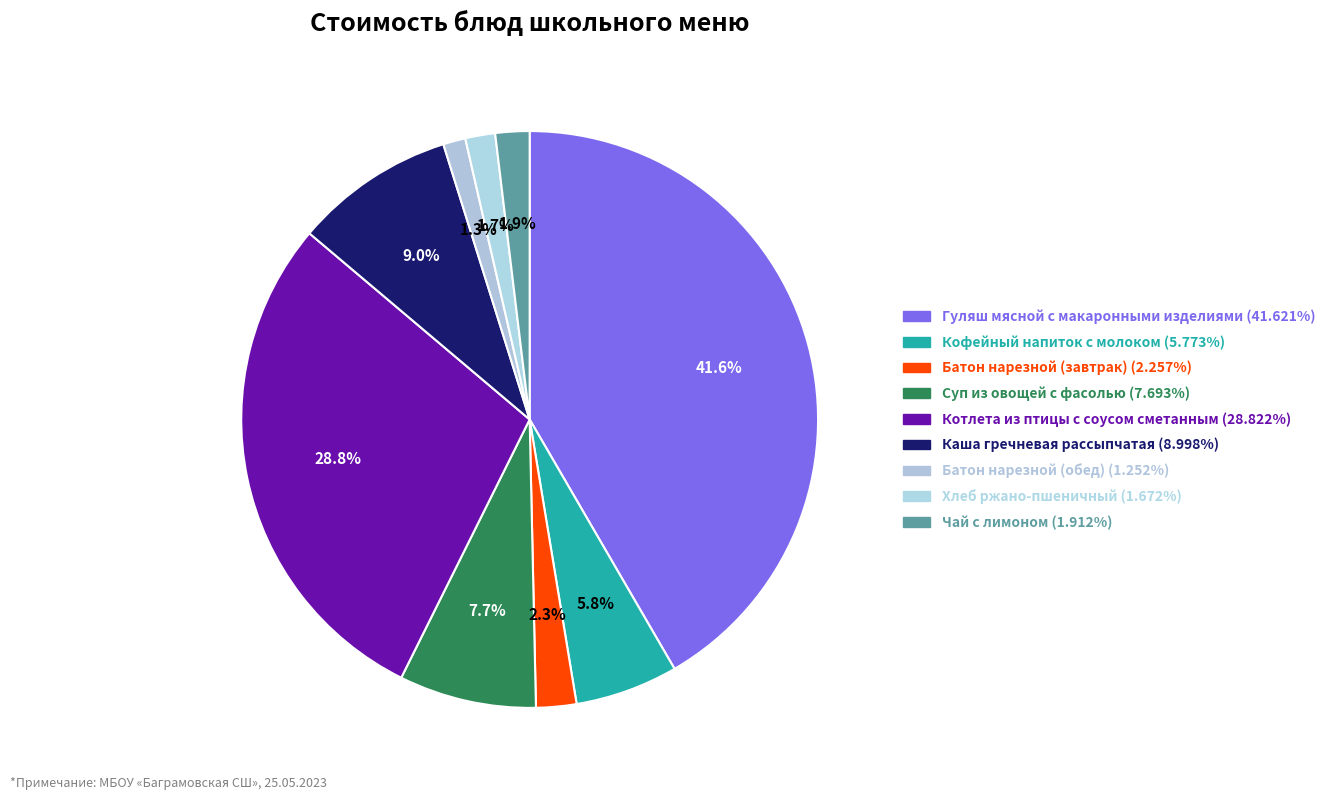

Count the number of slices in the pie.

9